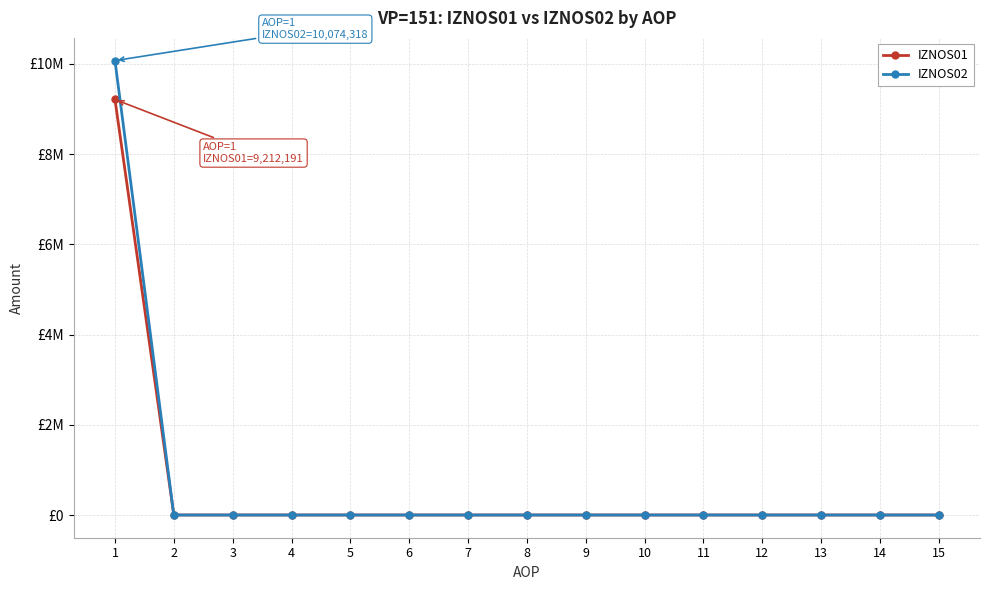

Reading right to left, what are all the values shown in this chart?

IZNOS01: 0.0	0.0	0.0	0.0	0.0	0.0	0.0	0.0	0.0	0.0	0.0	0.0	0.0	0.0	9212191.0
IZNOS02: 0.0	0.0	0.0	0.0	0.0	0.0	0.0	0.0	0.0	0.0	0.0	0.0	0.0	0.0	10074317.8